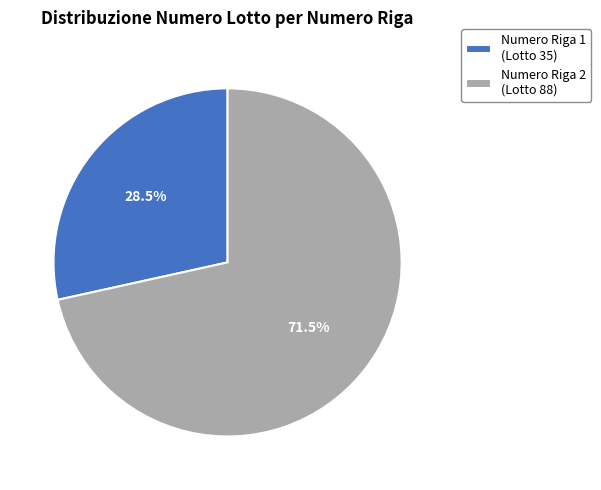

To the nearest percent, what is the difference between the Numero Riga 2 and Numero Riga 1 slice percentages?

43%